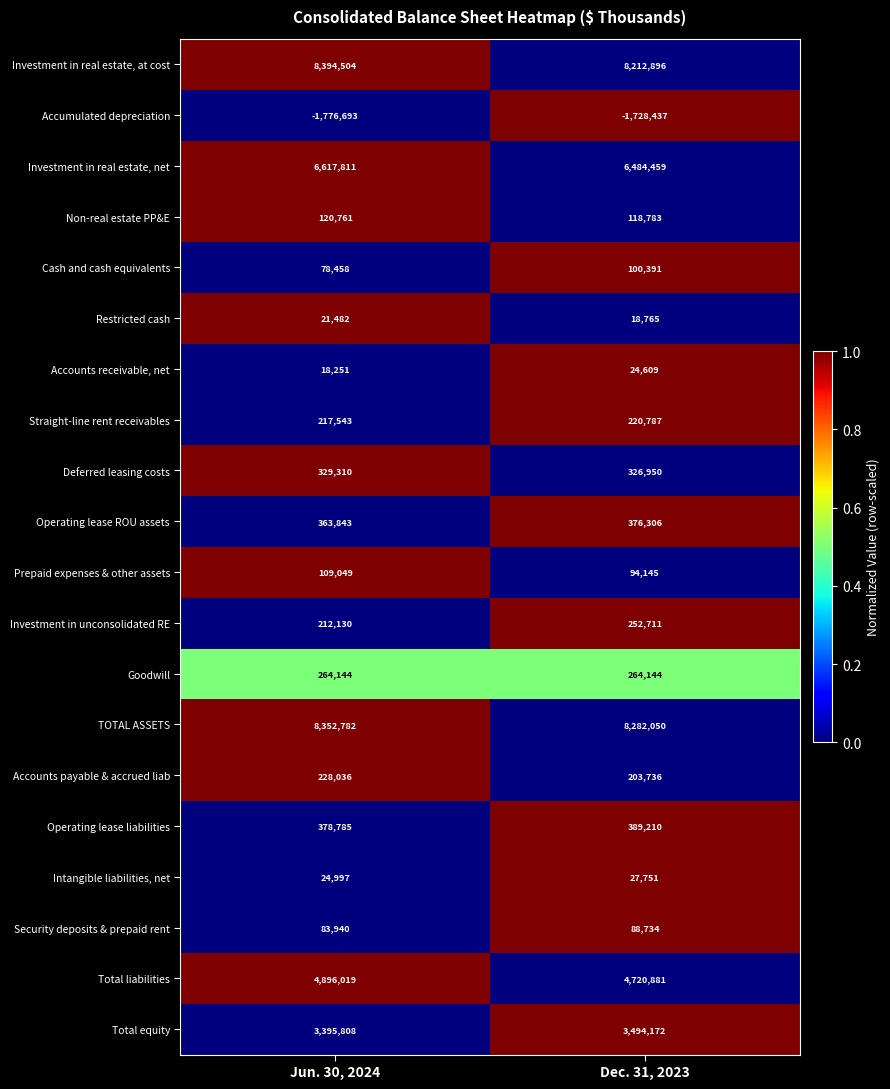

At Dec. 31, 2023, list the series in order from smallest to largest.

Accumulated depreciation, Restricted cash, Accounts receivable, net, Intangible liabilities, net, Security deposits & prepaid rent, Prepaid expenses & other assets, Cash and cash equivalents, Non-real estate PP&E, Accounts payable & accrued liab, Straight-line rent receivables, Investment in unconsolidated RE, Goodwill, Deferred leasing costs, Operating lease ROU assets, Operating lease liabilities, Total equity, Total liabilities, Investment in real estate, net, Investment in real estate, at cost, TOTAL ASSETS